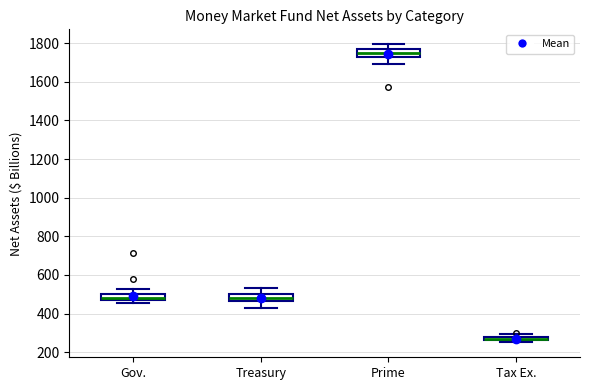

Where is the lower edge of the box for Tax Ex. on the y-axis? The values are not printed on the chart, so give them approximately, as read against the axis.

260